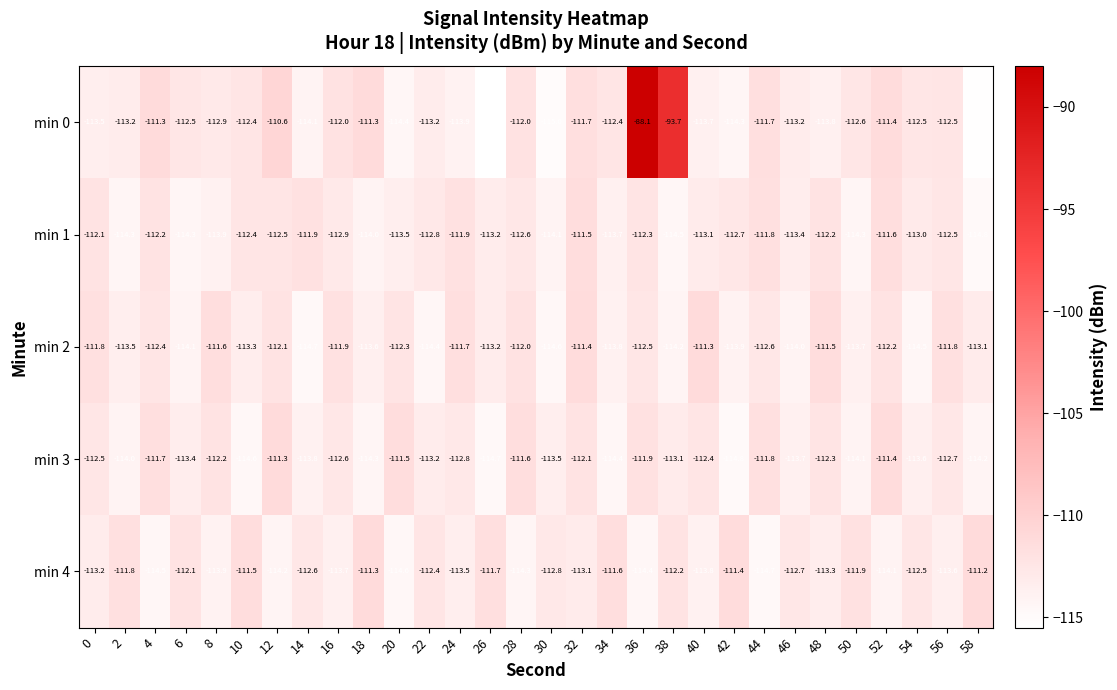

At which category is the sum across all series the highest?

36